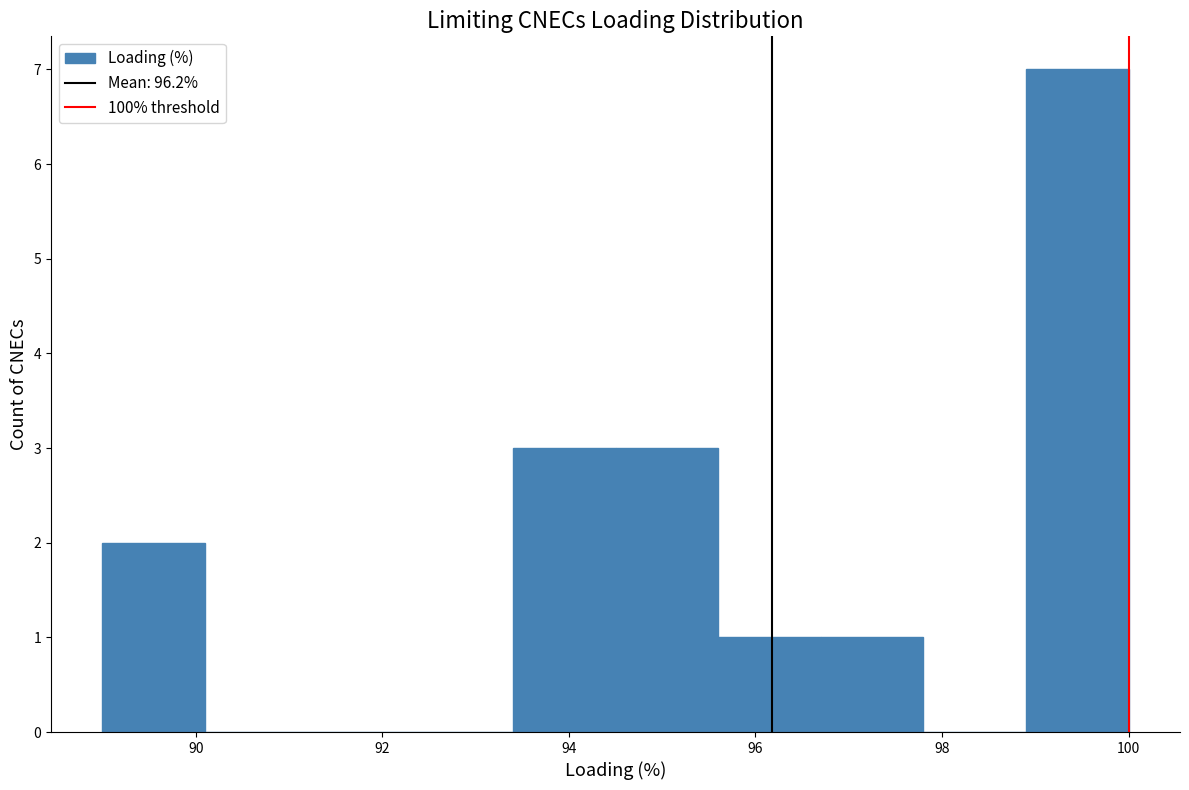

Reading left to right, list every bar in this chart as the range it spans on the x-axis followed by its height. Neither the bar edges nor the heights are printed on the chart, so give them approximately, as read against the axes.

89.0 to 90.1: 2
90.1 to 91.2: 0
91.2 to 92.3: 0
92.3 to 93.4: 0
93.4 to 94.5: 3
94.5 to 95.6: 3
95.6 to 96.7: 1
96.7 to 97.8: 1
97.8 to 98.9: 0
98.9 to 100.0: 7